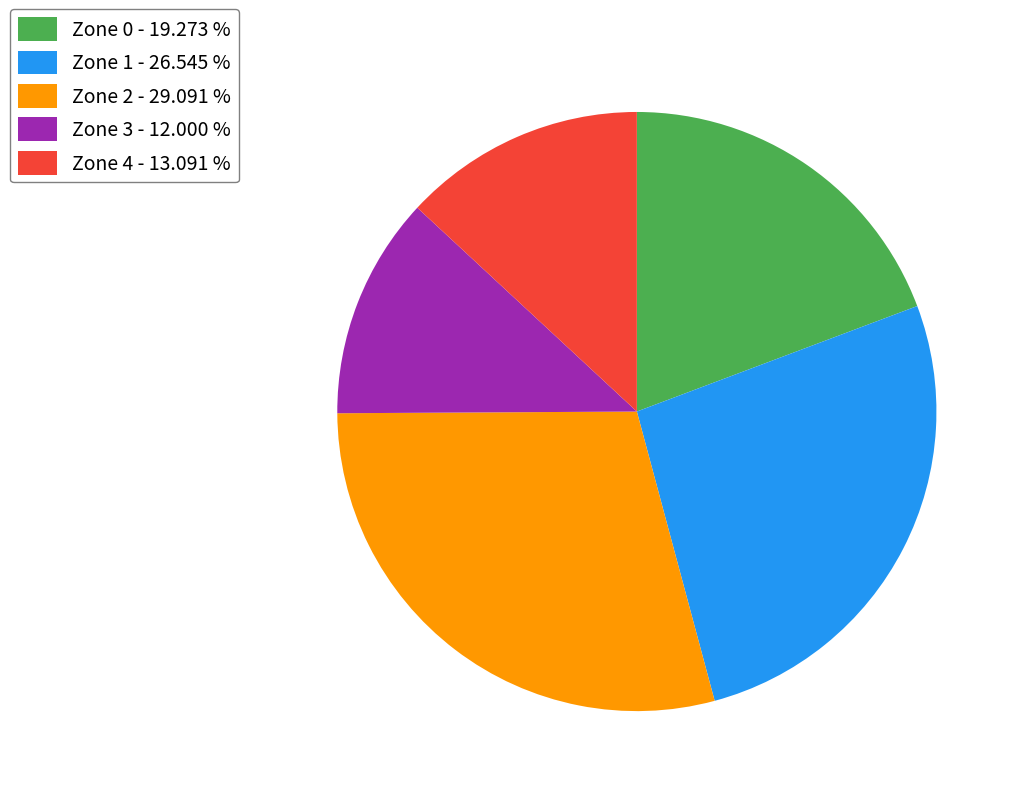

What is the largest slice in the pie chart?

Zone 2